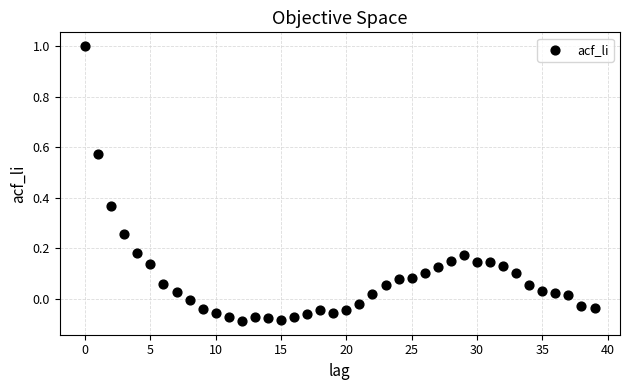

What is the range of Y values (max minus min)?

1.1